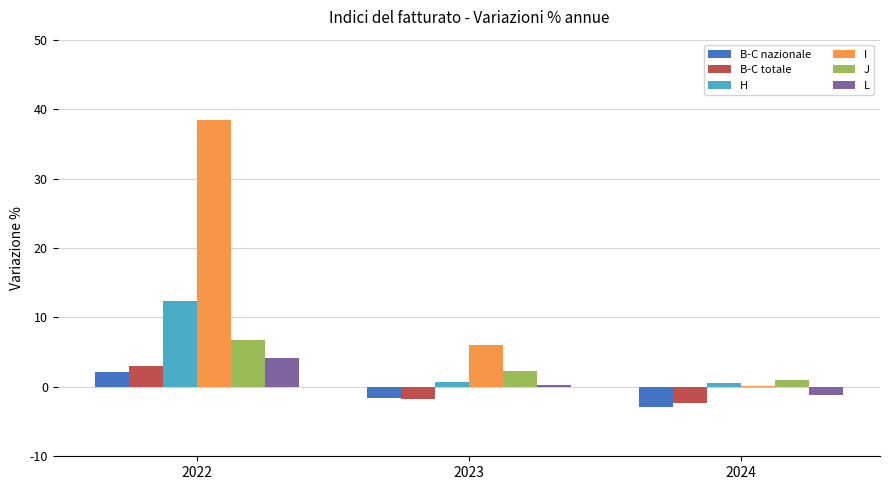

Read the B-C totale value at 2022.

3.0